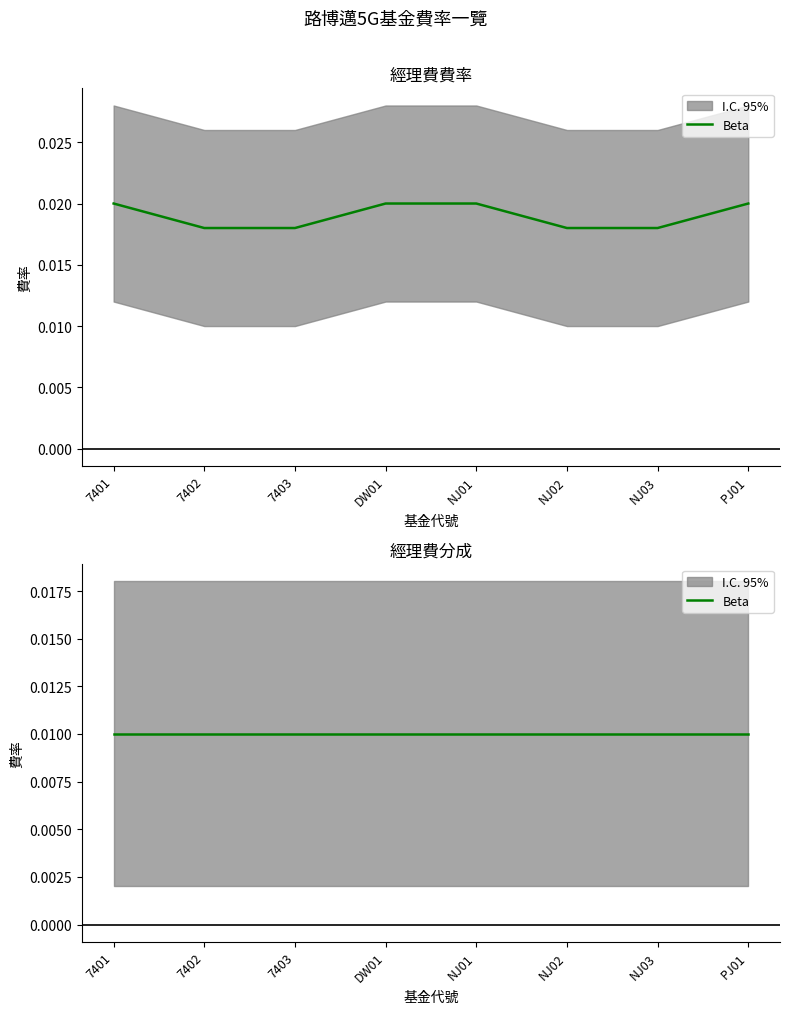

Reading left to right, extract all data points from this chart.

7401=0.0	7402=0.0	7403=0.0	DW01=0.0	NJ01=0.0	NJ02=0.0	NJ03=0.0	PJ01=0.0